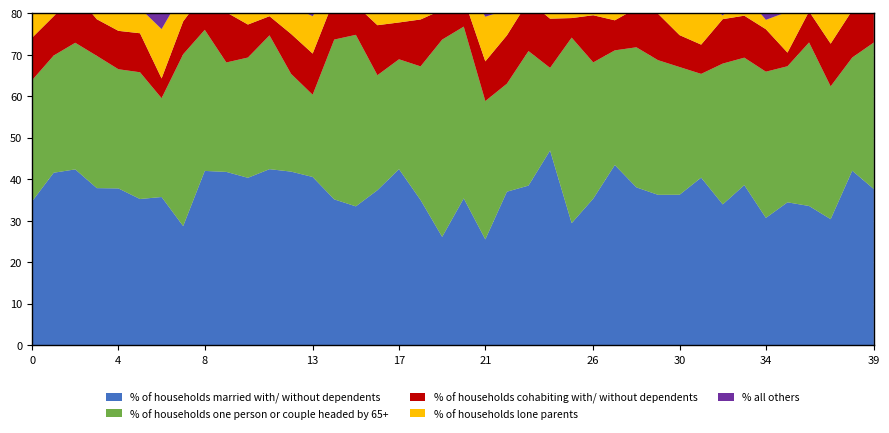

Reading right to left, list all the values displayed in this chart.

% of households married with/ without dependents: 37.6	42.0	30.4	33.5	34.4	30.7	38.6	33.9	40.4	36.3	36.2	38.0	43.4	35.3	29.4	46.9	38.5	37.0	25.5	35.4	26.1	35.0	42.4	37.4	33.5	35.1	40.5	41.8	42.4	40.3	41.8	42.0	28.7	35.7	35.2	37.8	37.9	42.4	41.6	34.7
% of households one person or couple headed by 65+: 35.3	27.3	32.0	39.4	32.8	35.2	30.7	33.9	25.0	30.8	32.5	33.8	27.6	32.8	44.7	19.9	32.4	26.0	33.3	41.4	47.5	32.2	26.5	27.7	41.3	38.5	19.8	23.6	32.2	29.0	26.4	34.0	41.4	23.8	30.5	28.7	31.9	30.5	28.2	29.2
% of households cohabiting with/ without dependents: 8.9	11.4	10.3	7.5	3.3	10.2	10.1	10.7	7.0	7.7	11.2	9.4	7.2	11.4	4.7	11.8	12.1	11.6	9.6	6.8	7.2	11.3	8.9	12.1	7.2	9.8	9.9	9.6	4.6	8.0	12.1	9.0	7.9	4.8	9.4	9.2	8.8	11.9	9.5	10.2
% of households lone parents: 4.0	5.7	8.8	4.6	9.8	2.3	5.2	0.9	11.5	6.6	5.5	6.8	6.6	5.2	5.9	5.2	4.4	6.2	10.8	4.3	6.0	8.0	7.5	7.2	4.1	4.0	9.0	6.7	6.1	6.8	8.8	4.0	7.1	11.9	6.0	8.8	8.2	8.5	8.0	6.2
% all others: 14.2	13.6	18.6	15.0	19.7	21.6	15.4	20.5	16.0	18.7	14.6	12.0	15.1	15.3	15.3	16.1	12.6	19.2	20.8	12.1	13.2	13.5	14.8	15.7	13.9	12.5	20.7	18.3	14.6	15.9	11.0	11.0	14.8	23.8	18.8	15.4	13.3	6.8	12.7	19.7